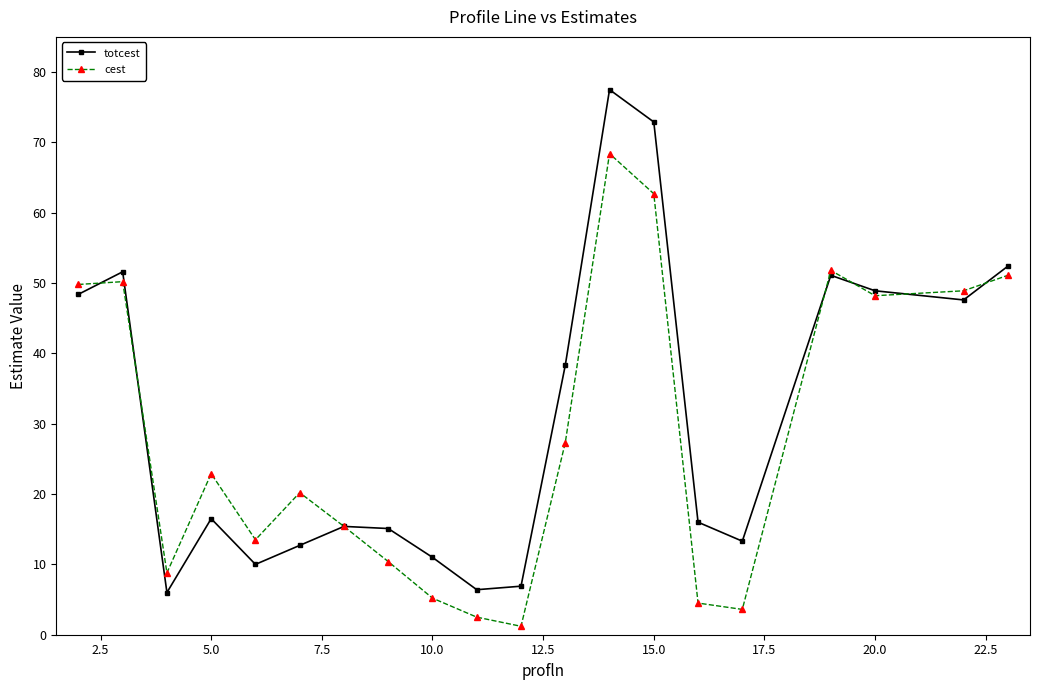

True or false: cest has more than 0 interior local peaks.

True